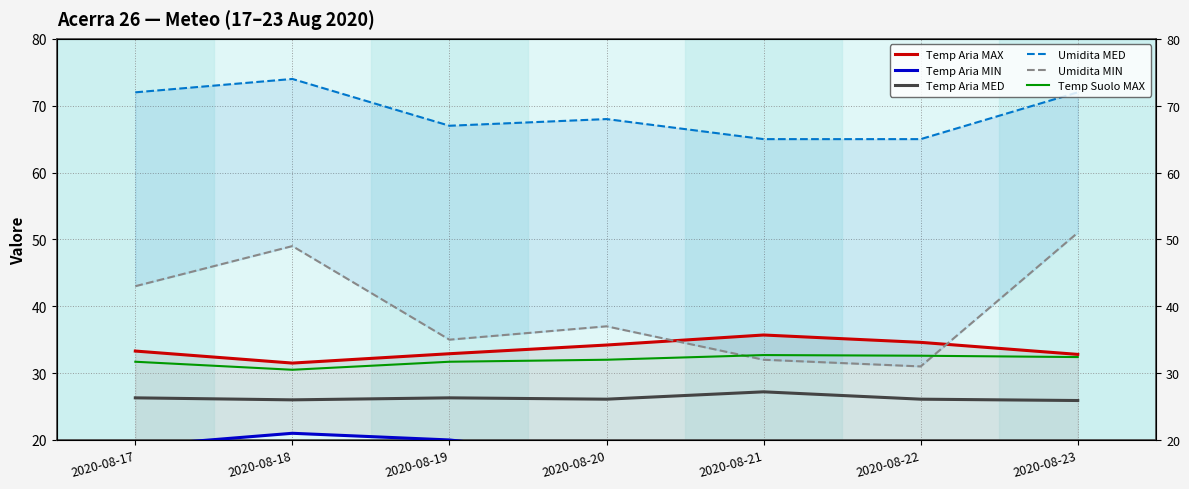

How many interior local valleys does the Umidita MED series have?

1